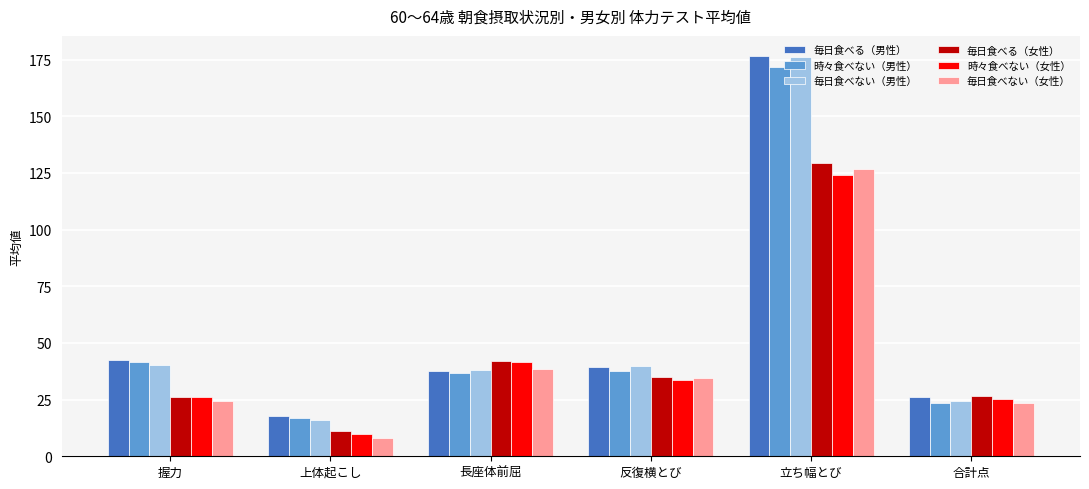

At which label does 時々食べない（男性） first exceed 37?

握力